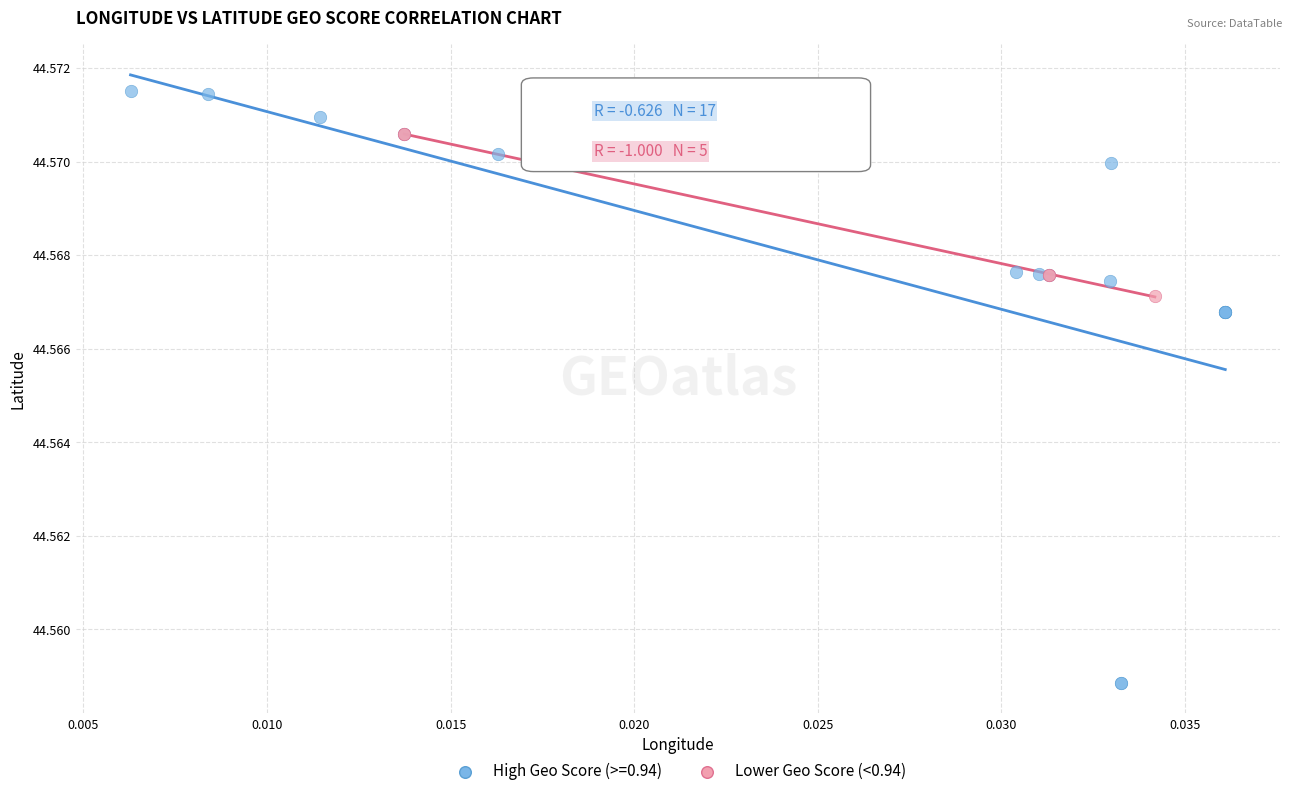

Which series contains the lowest Y value?

High Geo Score (>=0.94)